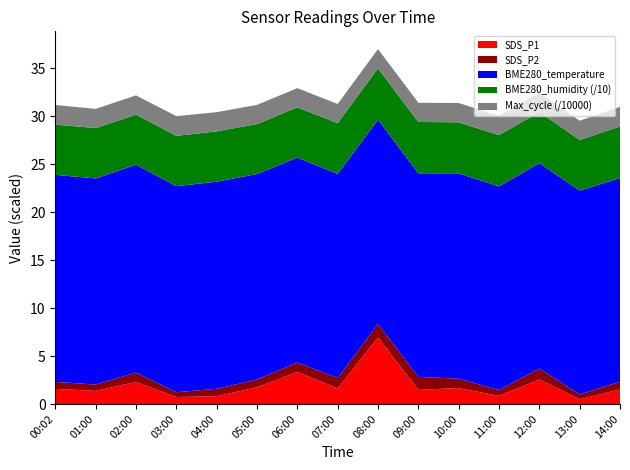

Reading left to right, what are all the values shown in this chart?

SDS_P1: 00:02=1.6	01:00=1.4	02:00=2.3	03:00=0.7	04:00=0.8	05:00=1.8	06:00=3.4	07:00=1.6	08:00=7.0	09:00=1.5	10:00=1.7	11:00=0.8	12:00=2.5	13:00=0.5	14:00=1.5
SDS_P2: 00:02=0.7	01:00=0.7	02:00=1.0	03:00=0.5	04:00=0.8	05:00=0.8	06:00=1.0	07:00=1.1	08:00=1.4	09:00=1.4	10:00=1.0	11:00=0.6	12:00=1.1	13:00=0.5	14:00=0.8
BME280_temperature: 00:02=21.6	01:00=21.5	02:00=21.7	03:00=21.5	04:00=21.6	05:00=21.4	06:00=21.4	07:00=21.3	08:00=21.3	09:00=21.2	10:00=21.4	11:00=21.2	12:00=21.4	13:00=21.3	14:00=21.2
BME280_humidity: 00:02=52.4	01:00=52.5	02:00=52.3	03:00=52.5	04:00=52.5	05:00=52.1	06:00=52.4	07:00=52.8	08:00=53.4	09:00=53.5	10:00=53.2	11:00=53.5	12:00=53.2	13:00=52.8	14:00=53.8
Max_cycle: 00:02=20431.0	01:00=20029.0	02:00=20045.0	03:00=20574.0	04:00=20036.0	05:00=20051.0	06:00=20041.0	07:00=20033.0	08:00=20083.0	09:00=20044.0	10:00=20146.0	11:00=20041.0	12:00=20073.0	13:00=20063.0	14:00=20422.0